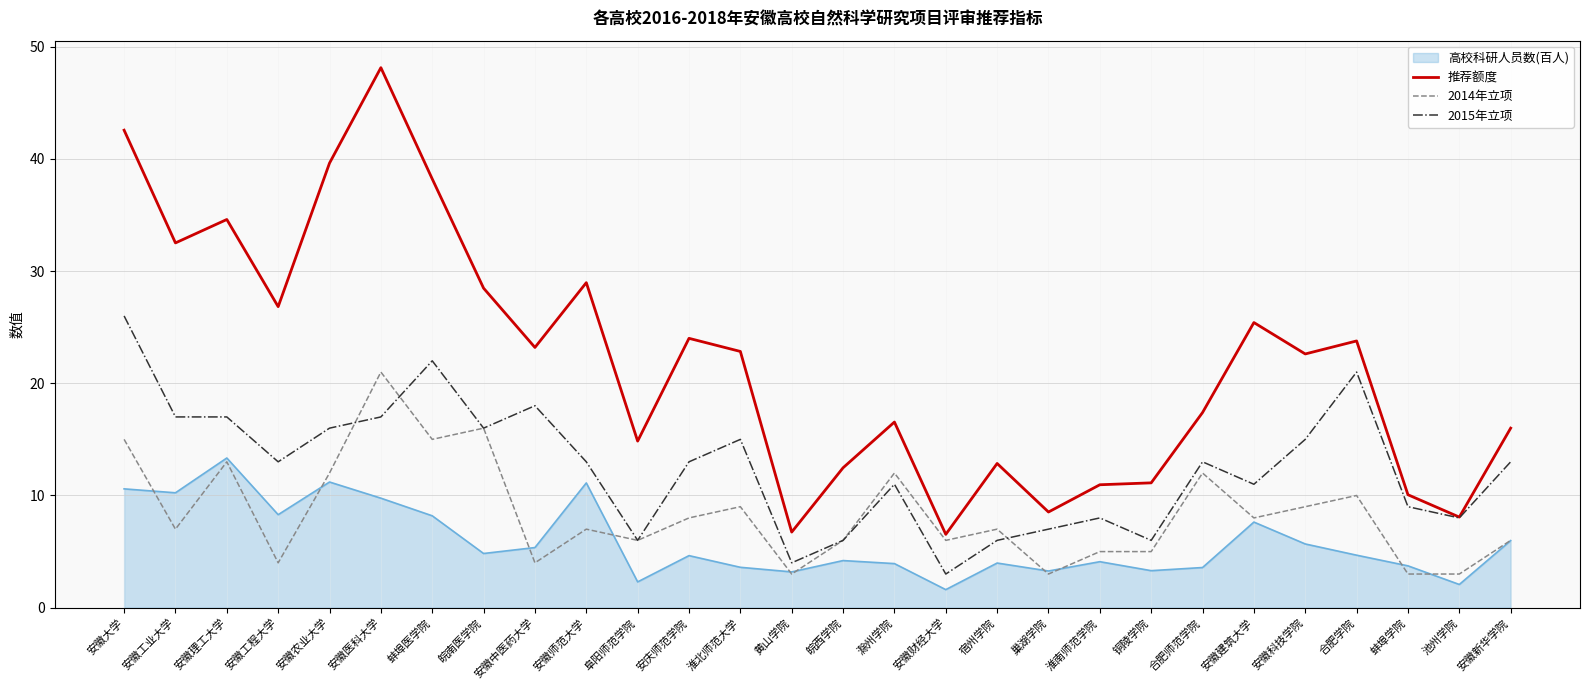

At which label does 推荐额度 reach its peak?

安徽医科大学